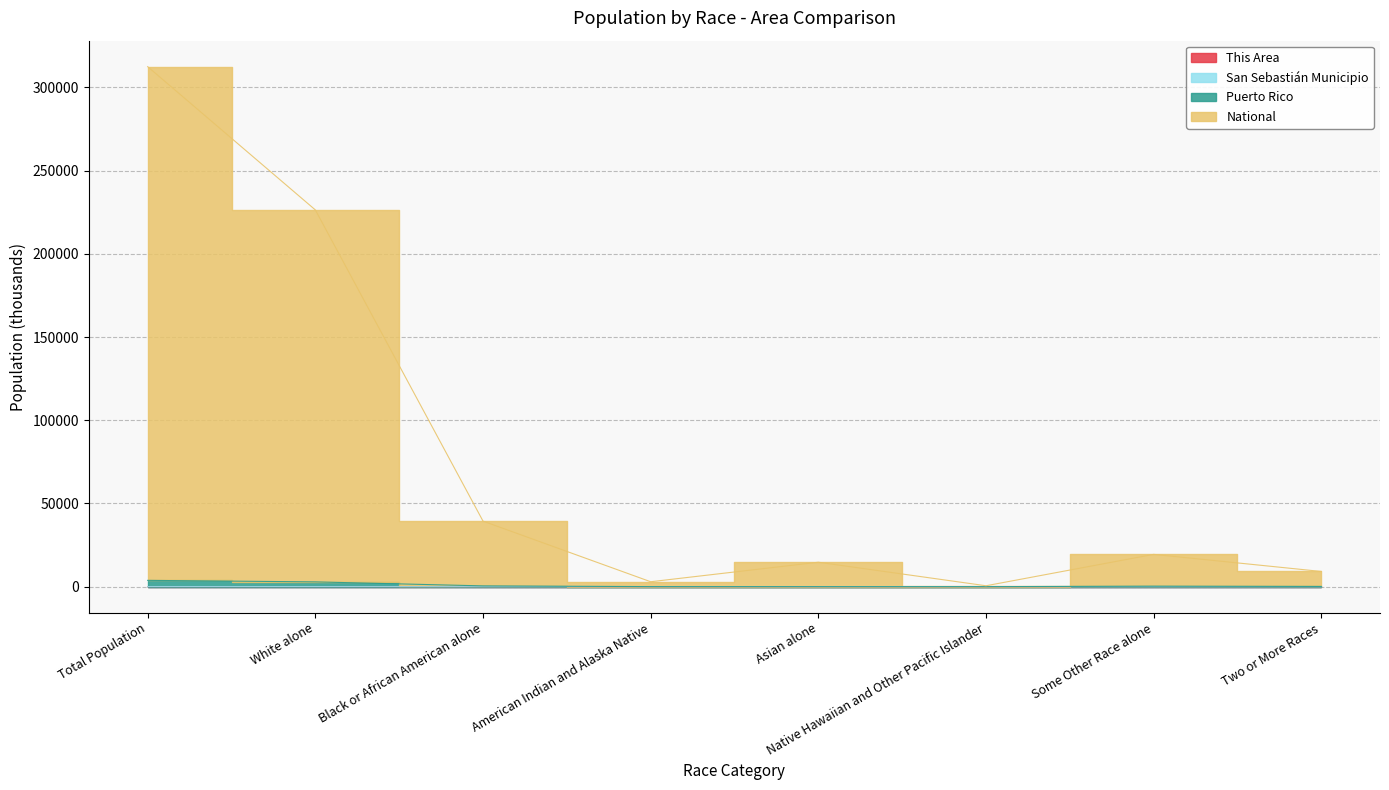

How many categories are shown in the chart?

8